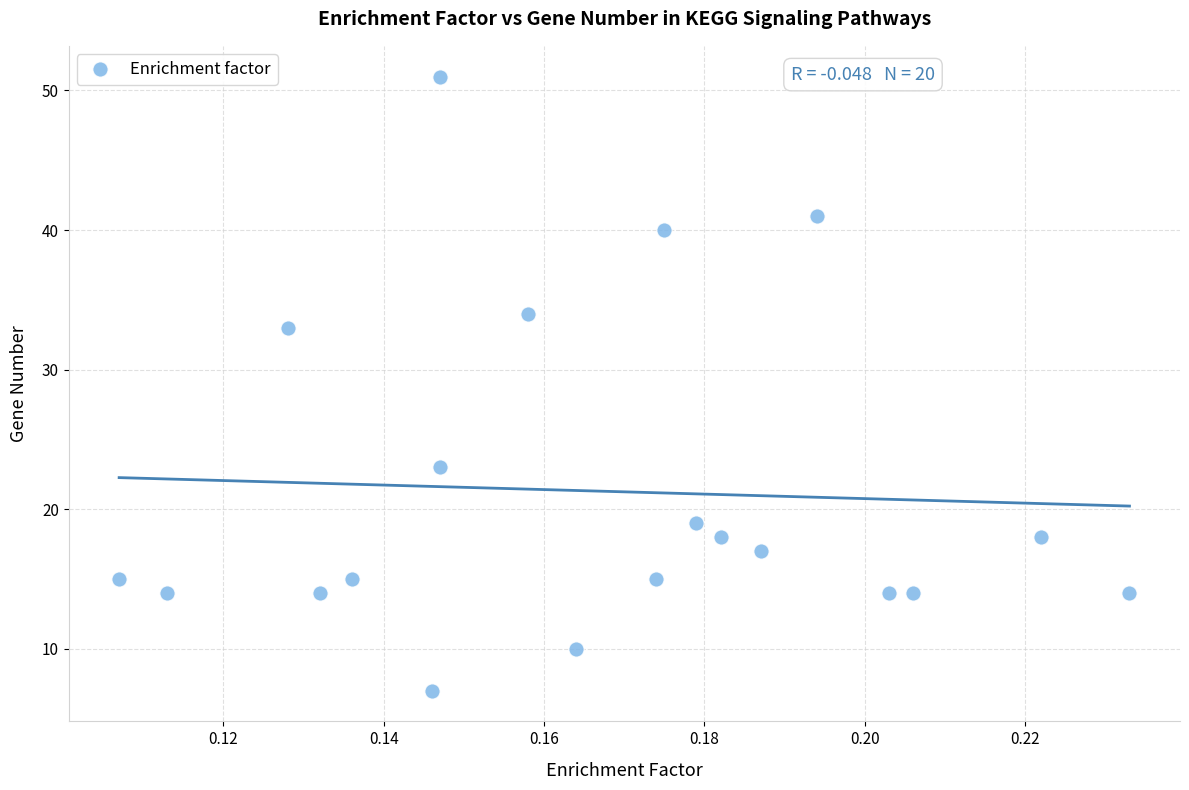

What is the range of Y values (max minus min)?

44